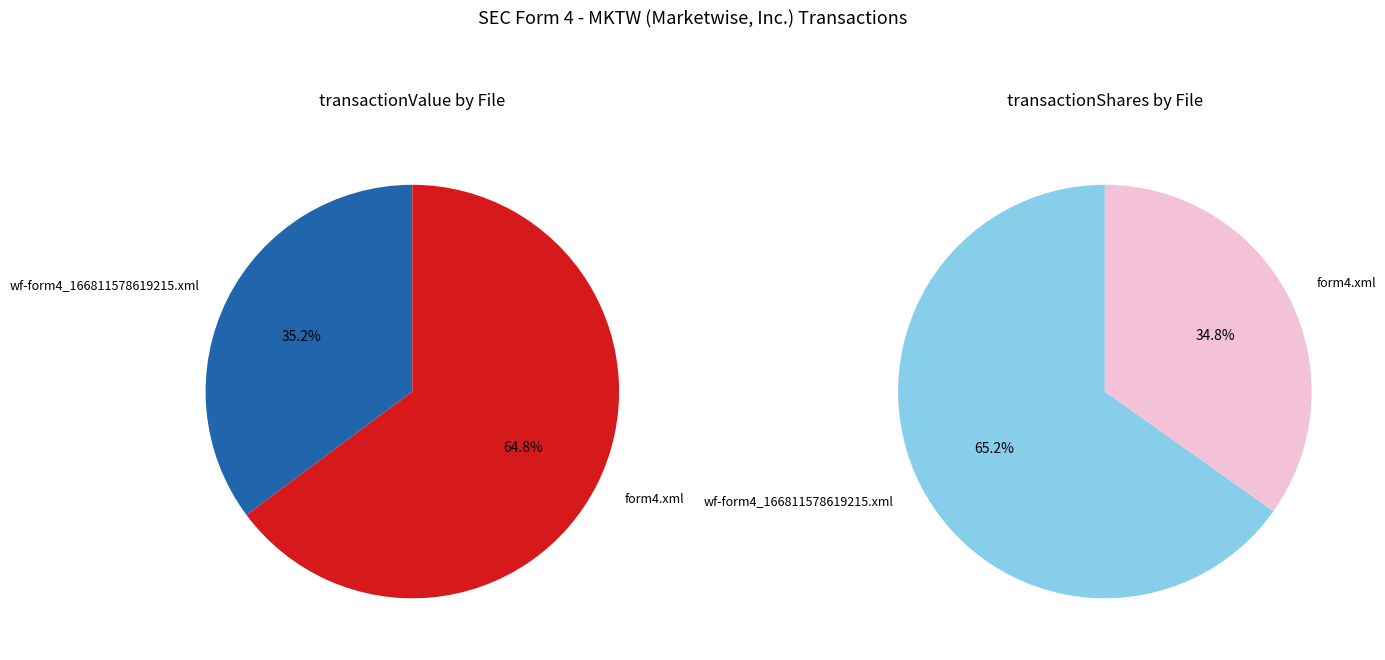

Does wf-form4_166811578619215.xml account for over 50% of the chart?

No